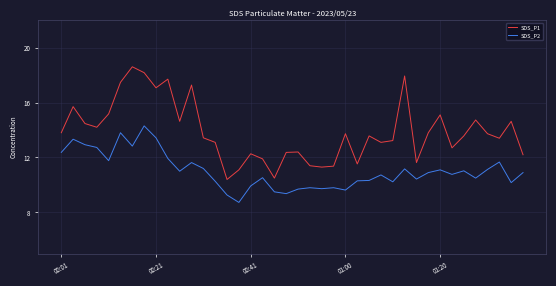

What are all the series names shown in the legend?

SDS_P1, SDS_P2